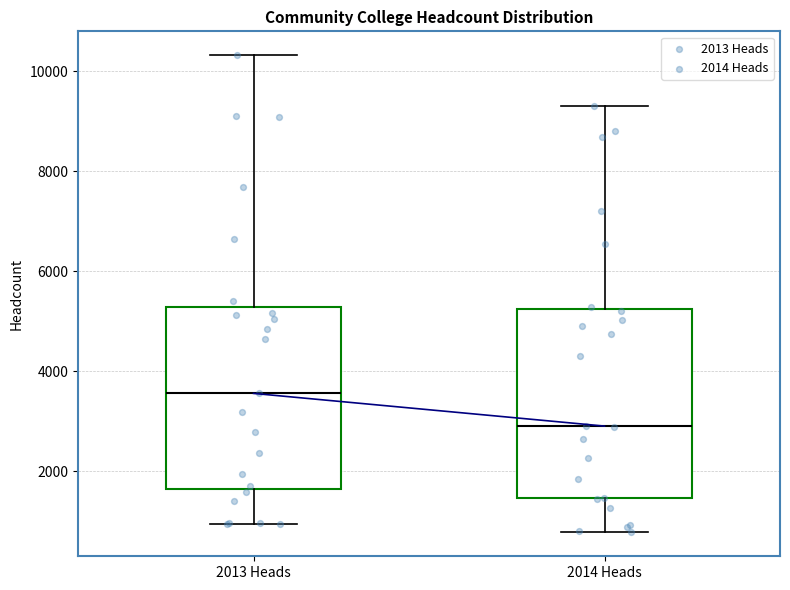

Reading left to right, transcribe this box plot: for each box, give where its median line is, the range the box spans, and where its two whiskers end, as read against the y-axis. The values are not printed on the chart, so give them approximately, as read against the axis.

2013 Heads: median 3600, box 1600 to 5200, whiskers 1000 to 10400
2014 Heads: median 3000, box 1400 to 5200, whiskers 800 to 9400